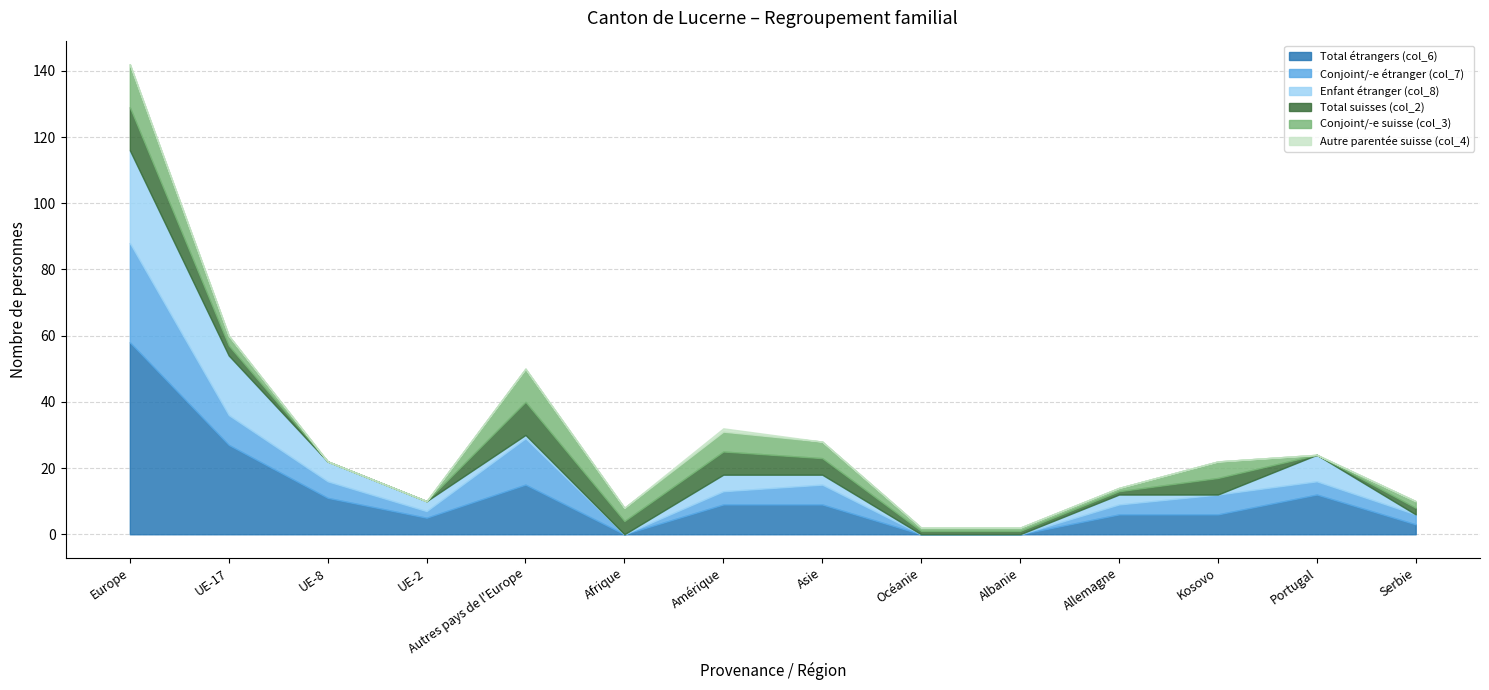

How many data points does each series have?

14